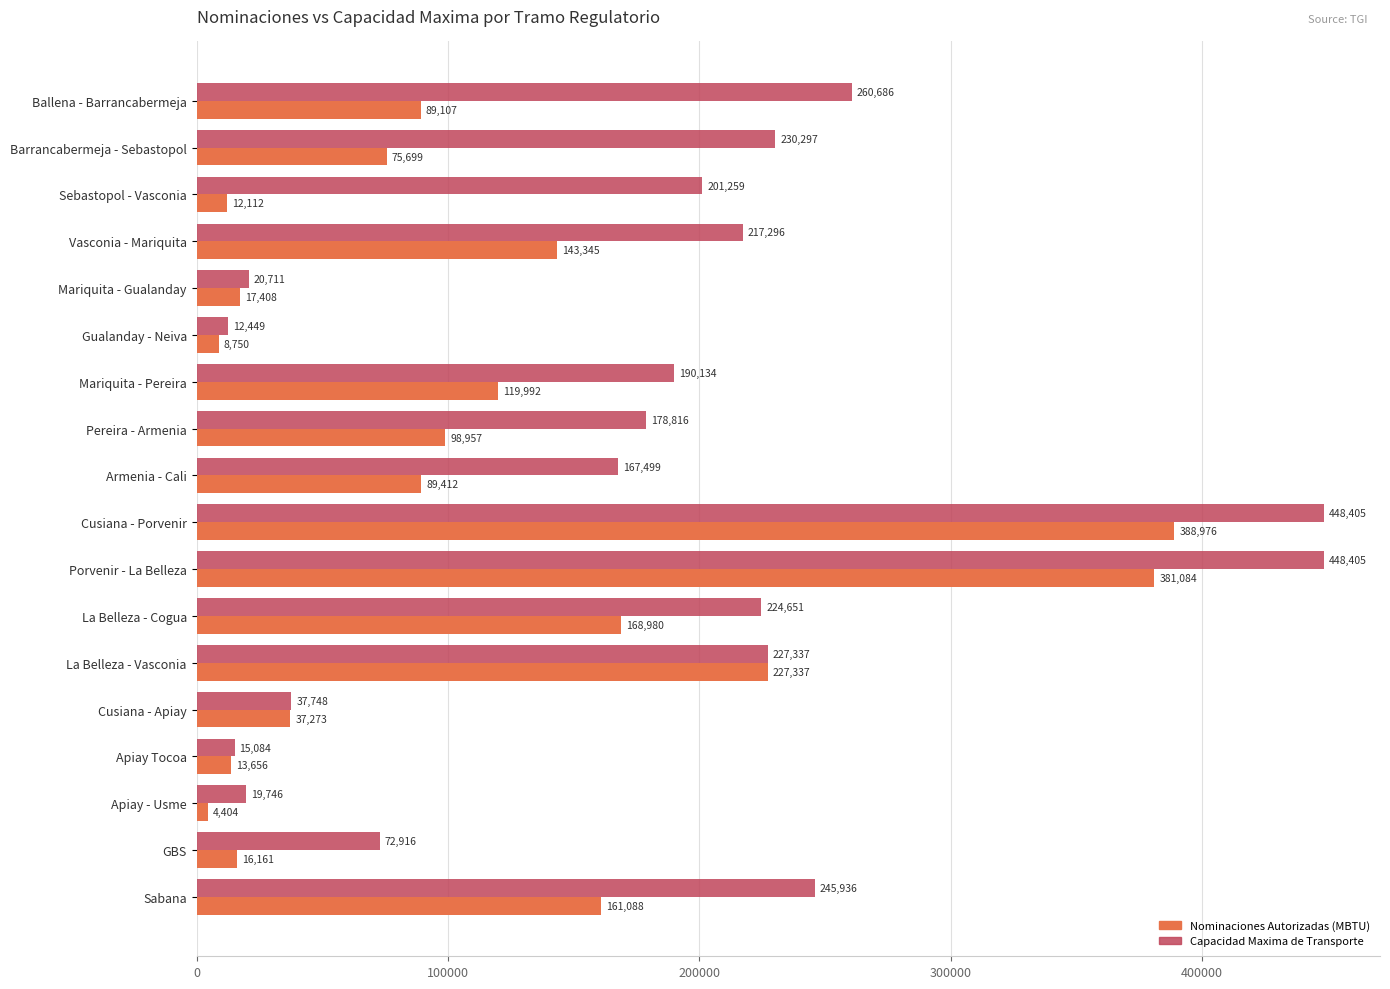

What is the average value of the Capacidad Maxima de Transporte series?

178854.2